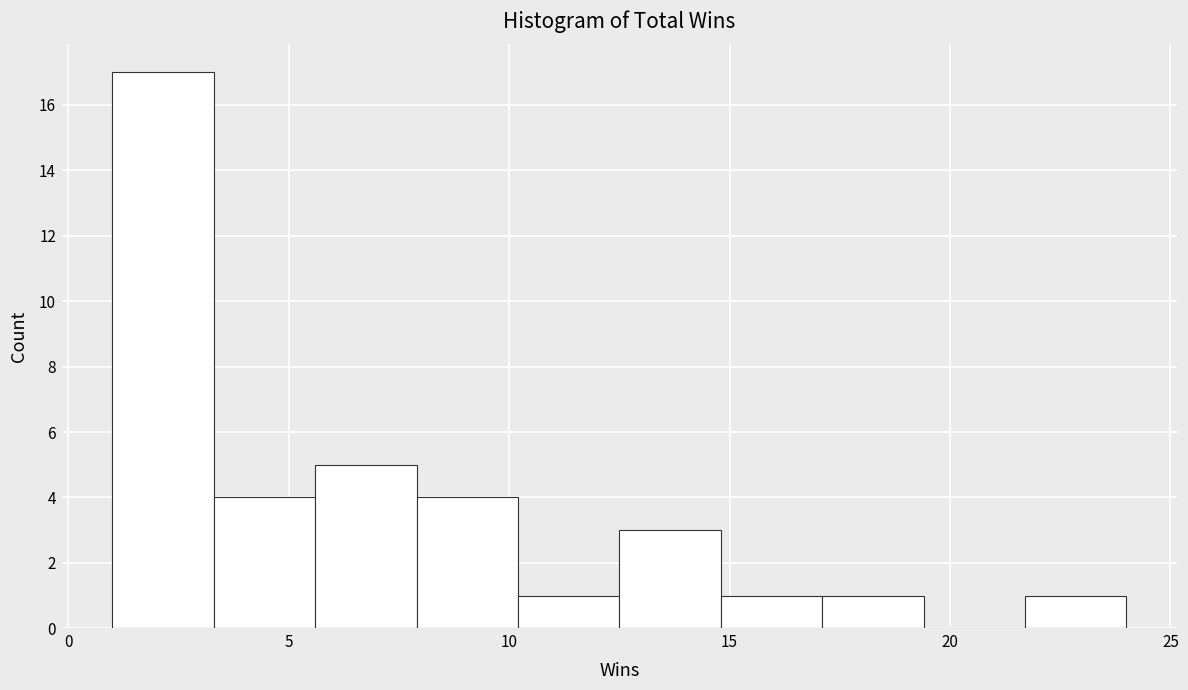

Reading left to right, list every bar in this chart as the range it spans on the x-axis followed by its height. Neither the bar edges nor the heights are printed on the chart, so give them approximately, as read against the axes.

1.0 to 3.3: 17
3.3 to 5.6: 4
5.6 to 7.9: 5
7.9 to 10.2: 4
10.2 to 12.5: 1
12.5 to 14.8: 3
14.8 to 17.1: 1
17.1 to 19.4: 1
19.4 to 21.7: 0
21.7 to 24.0: 1